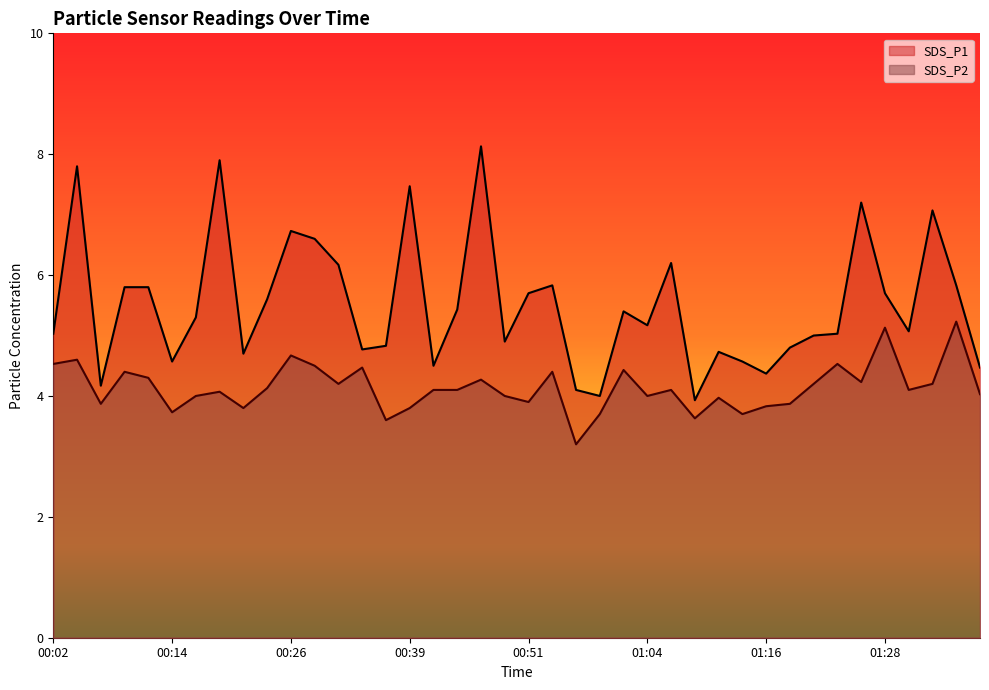

True or false: SDS_P2 and SDS_P1 intersect in this chart.

False